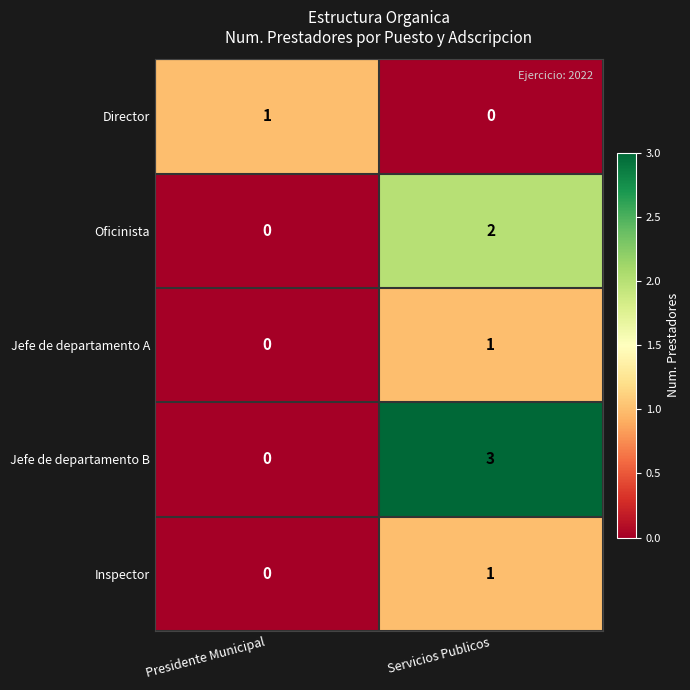

True or false: Inspector has a value of 1 at Servicios Publicos.

True